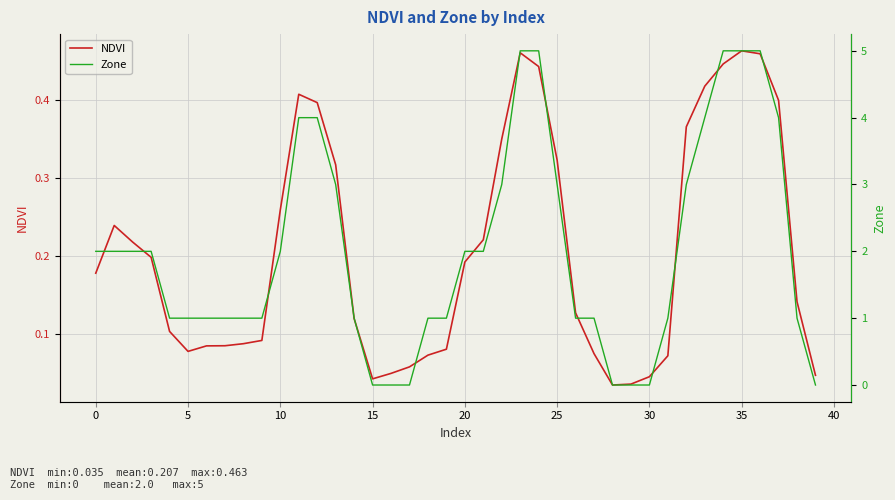

What is the highest value of the NDVI series?

0.5